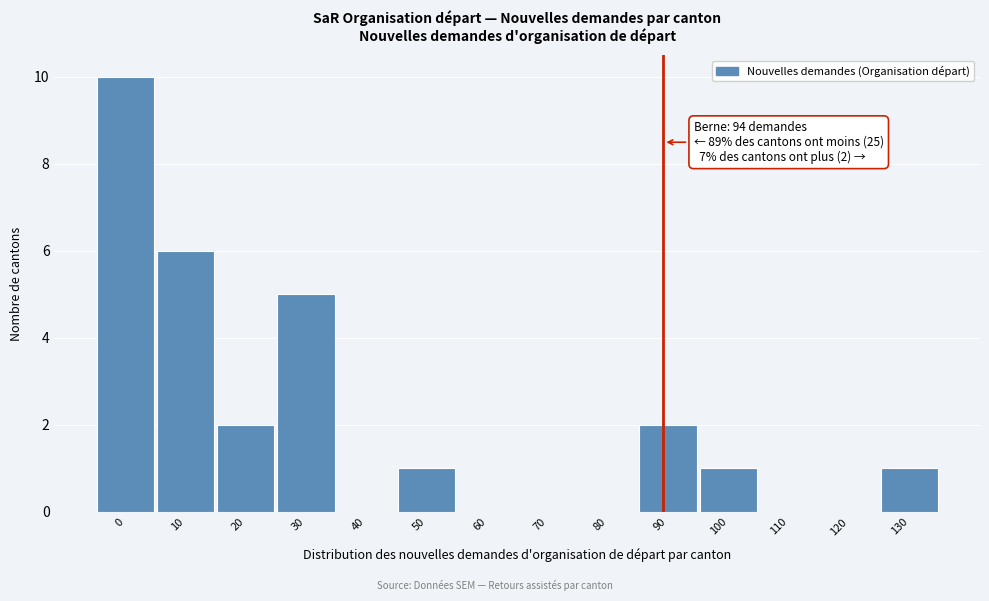

Reading right to left, extract all data points from this chart.

130=1	120=0	110=0	100=1	90=2	80=0	70=0	60=0	50=1	40=0	30=5	20=2	10=6	0=10